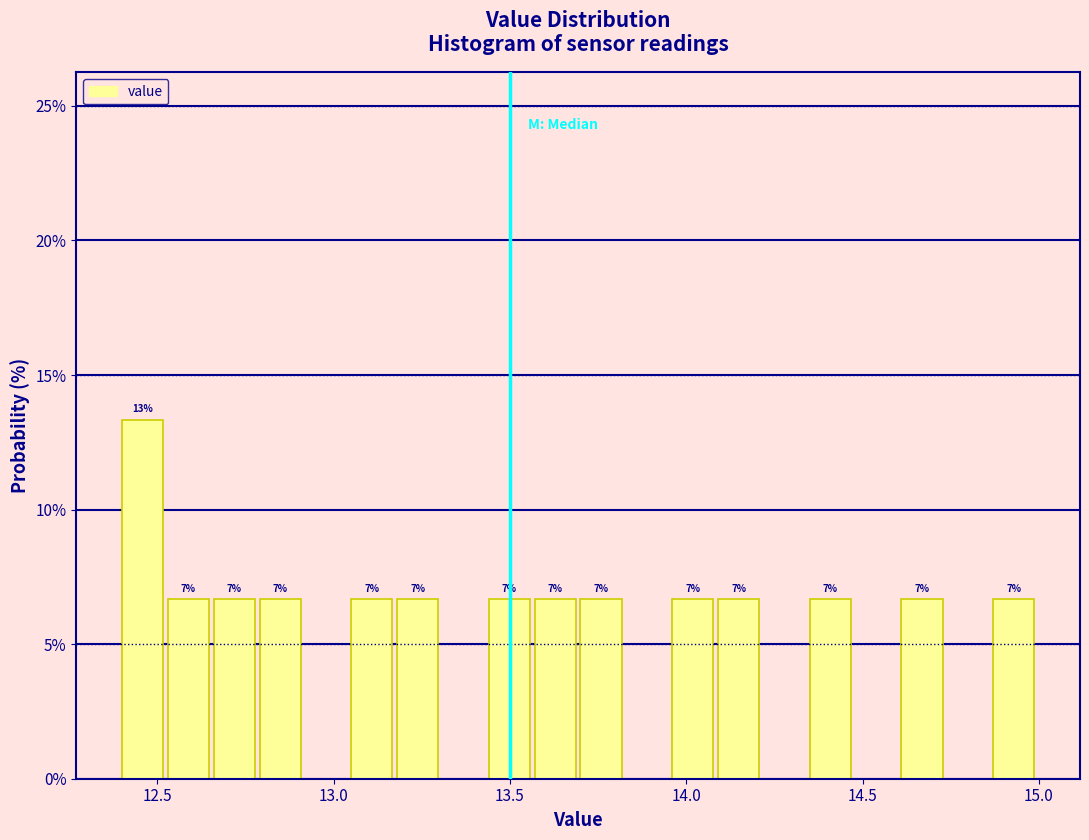

Read against the x-axis, roughly where is the centre of the tallest bar?

12.45